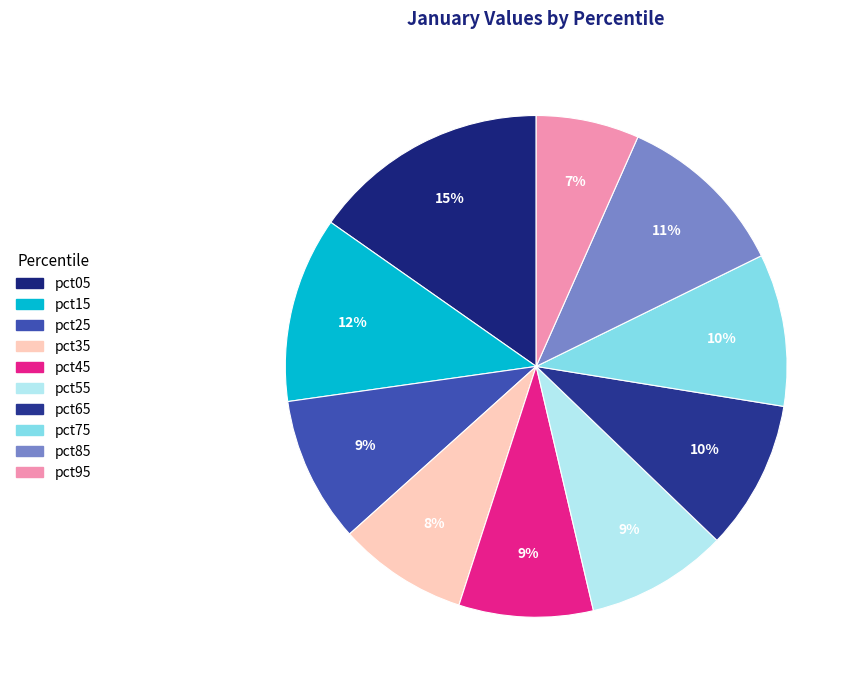

Rank the categories by value from highest to lowest.

pct05, pct15, pct85, pct75, pct65, pct25, pct55, pct45, pct35, pct95